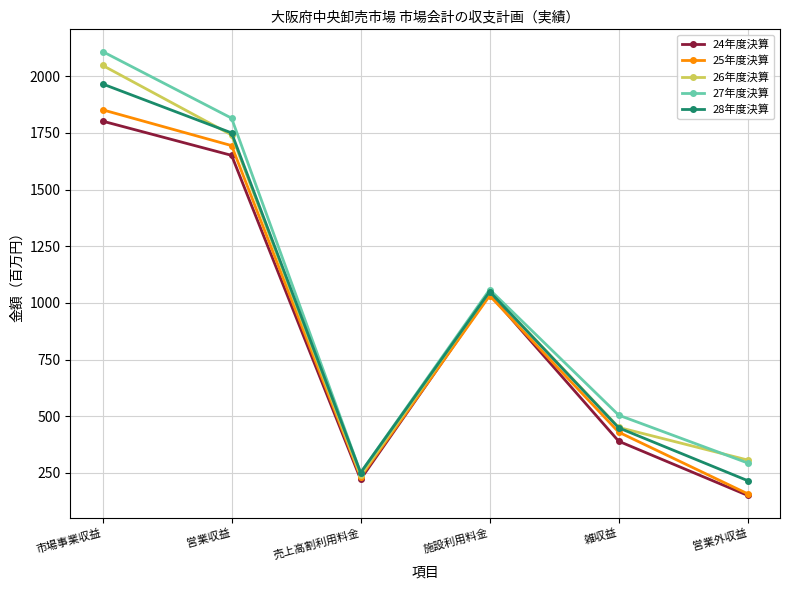

Reading left to right, transcribe all the data shown in this chart.

24年度決算: 1802	1651	222	1039	390	151
25年度決算: 1852	1694	232	1032	430	158
26年度決算: 2048	1741	239	1051	451	307
27年度決算: 2109	1815	251	1059	505	294
28年度決算: 1966	1750	251	1050	449	216